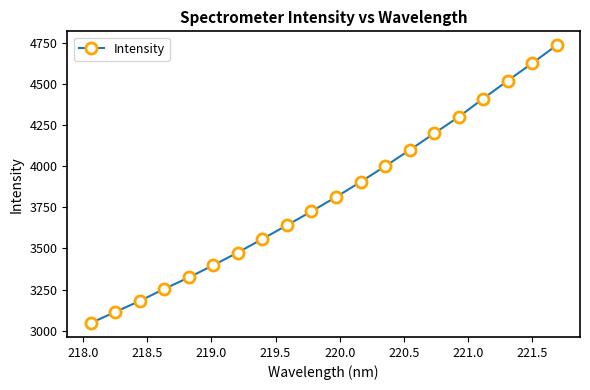

What is the maximum value shown in the chart?

4735.5